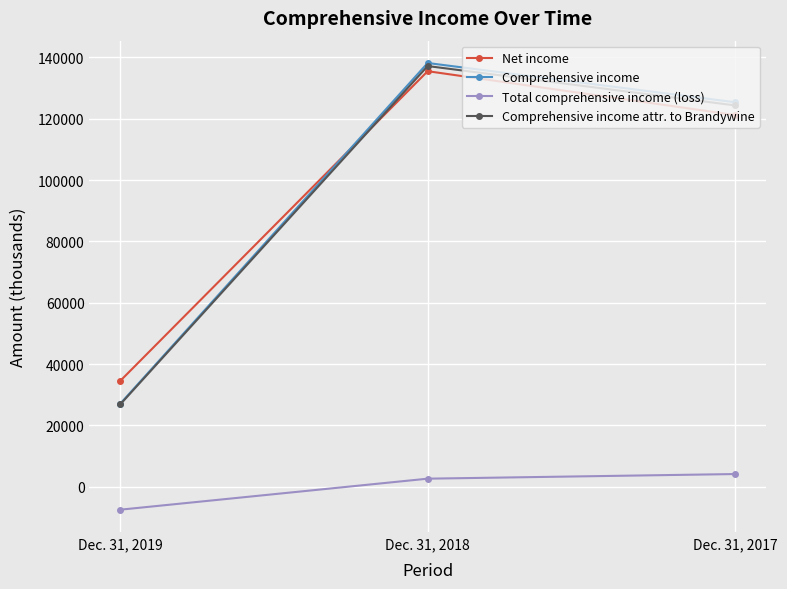

How many Net income values are between 34529 and 135472?

3